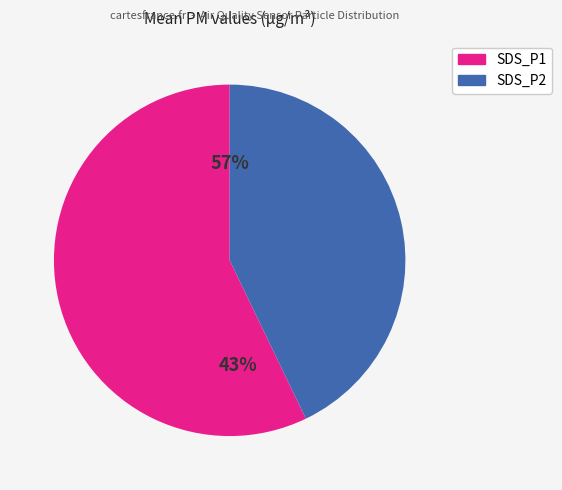

To the nearest percent, what percentage of the pie is SDS_P2?

43%